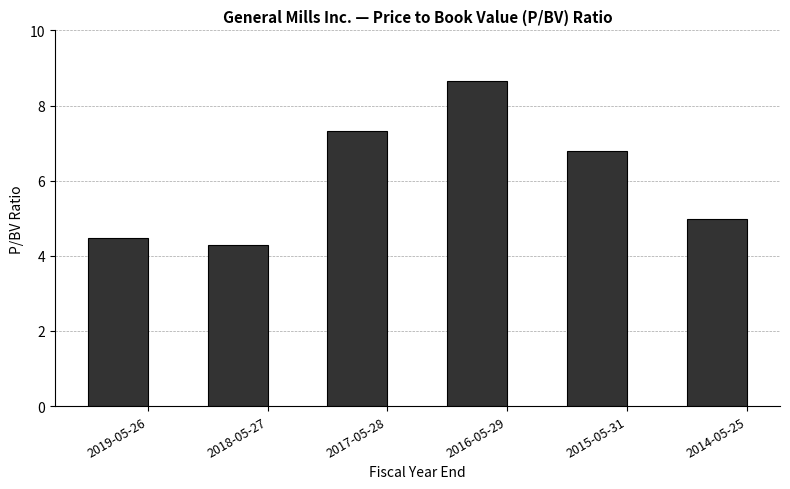

Is it true that the value at 2015-05-31 is 6.8?

True